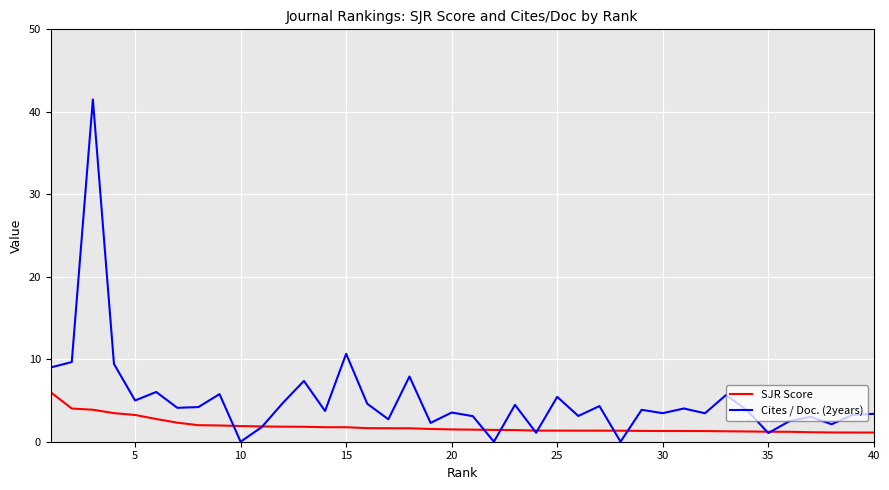

Which series has the largest total across all categories?

Cites / Doc. (2years)